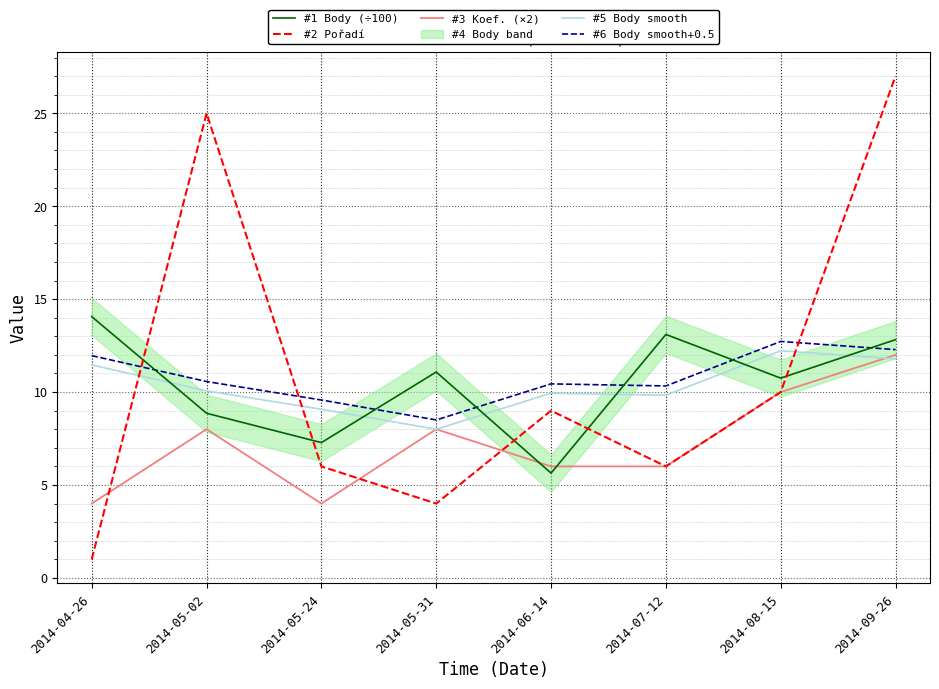

At which category does #6 Body smooth+0.5 reach its first local peak?

2014-06-14